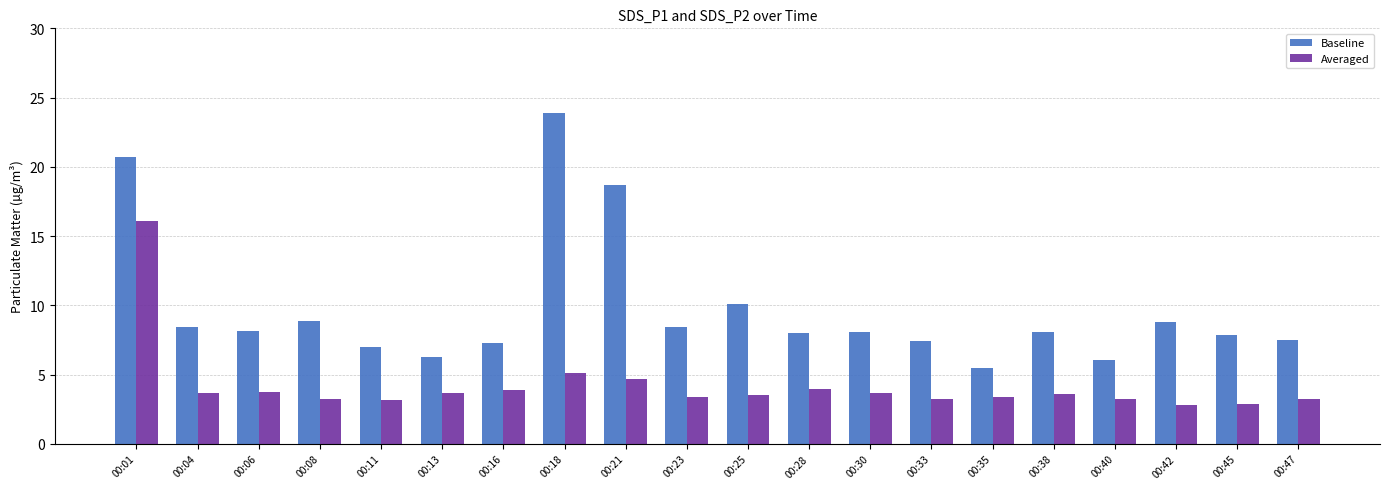

What is the difference between the maximum and minimum values in the Baseline series?

18.4